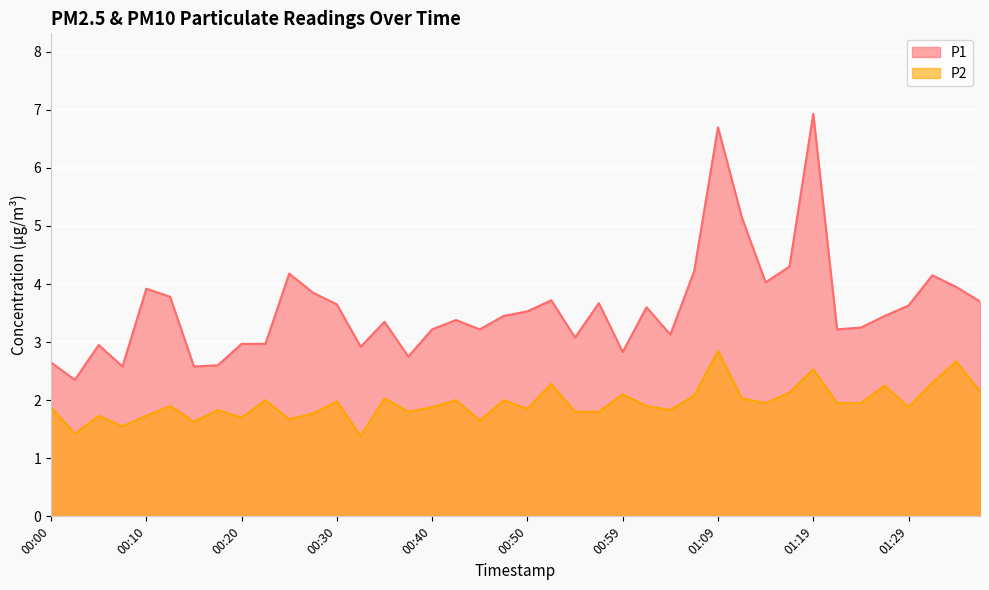

Which label corresponds to the largest value in the chart?

01:19